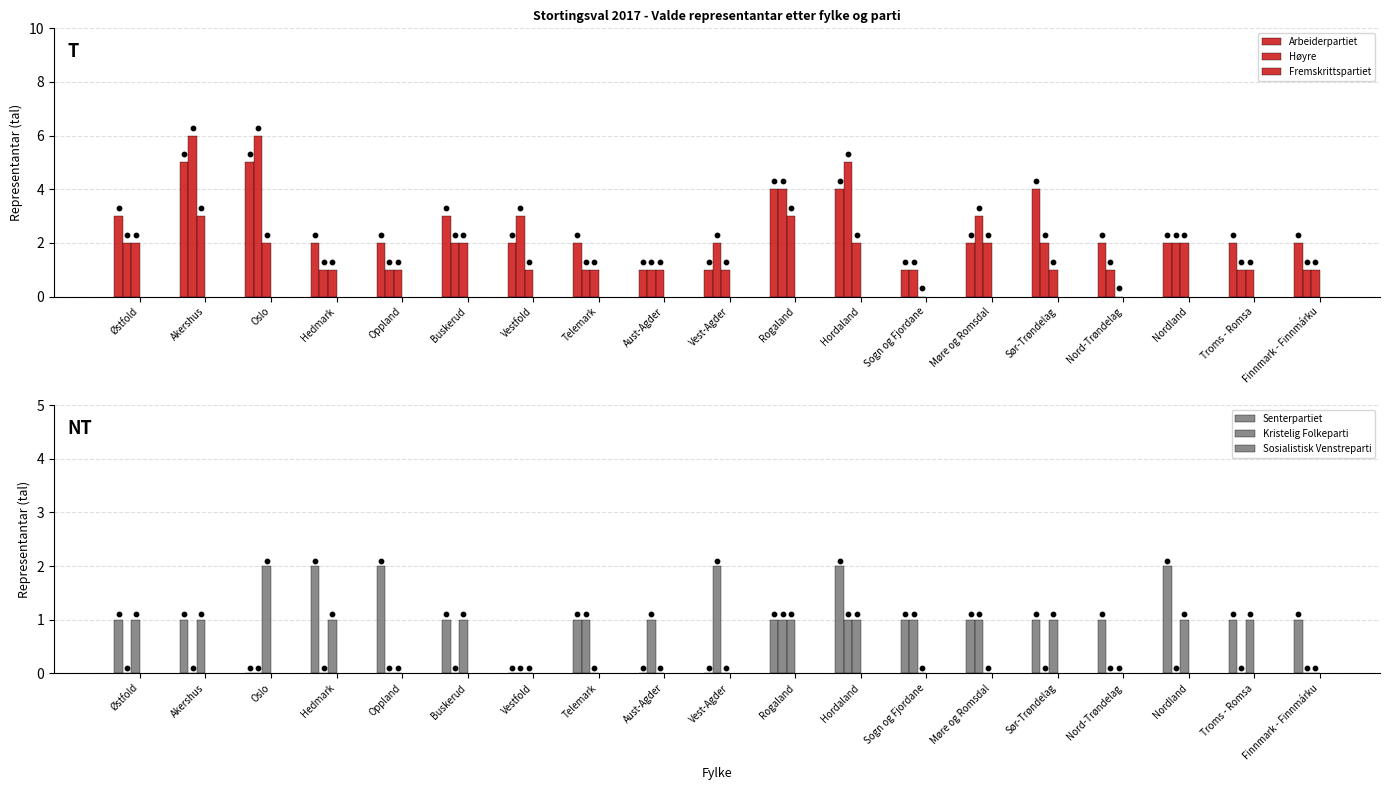

Which series reaches the maximum Y coordinate?

Høyre